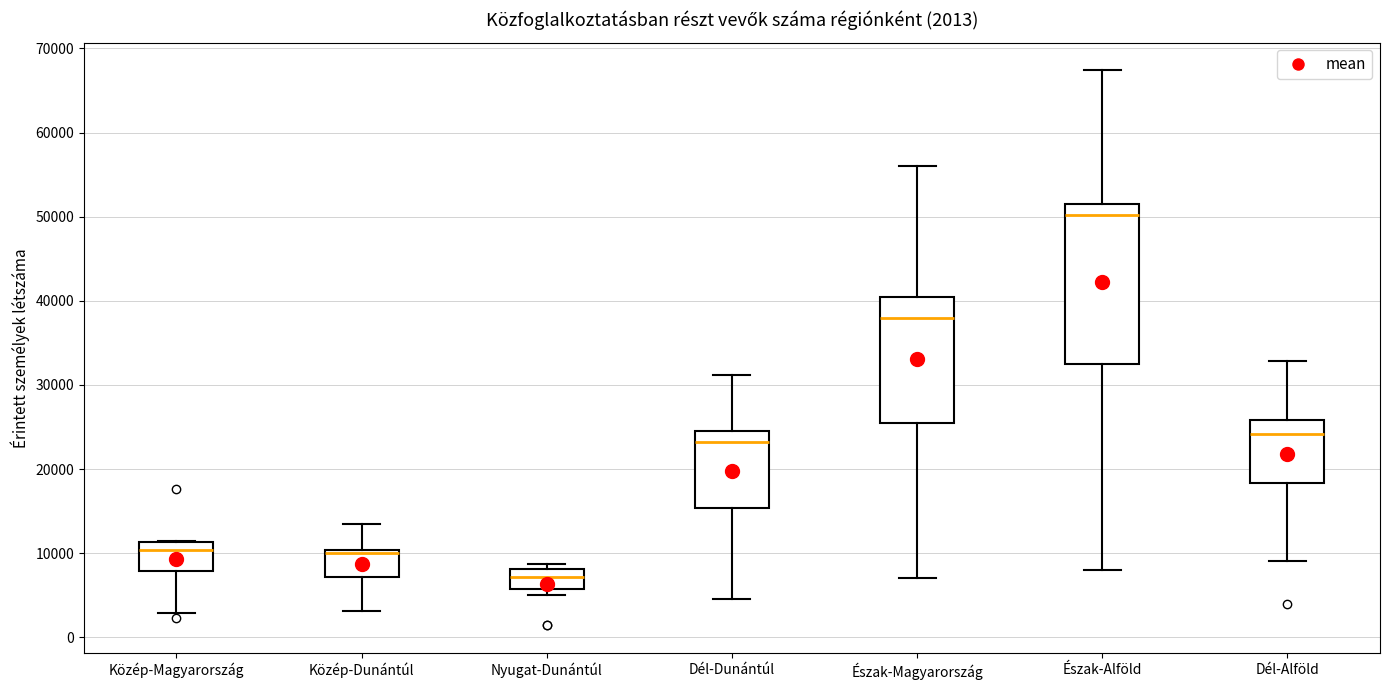

Which box has the highest median line?

Észak-Alföld